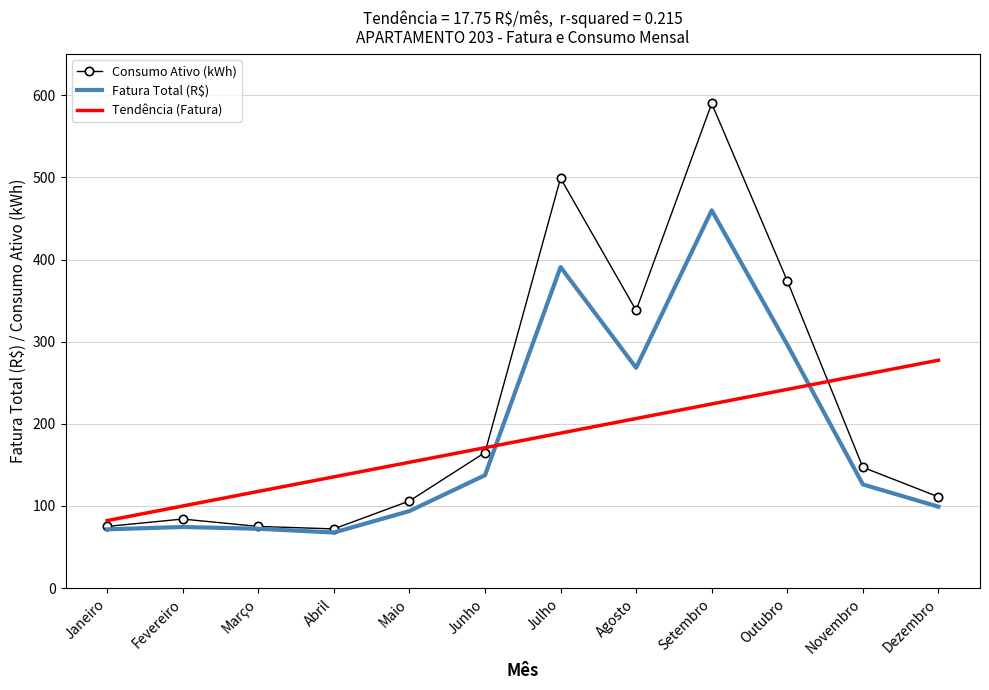

Where does the Consumo Ativo (kWh) series first go above 147?

Junho